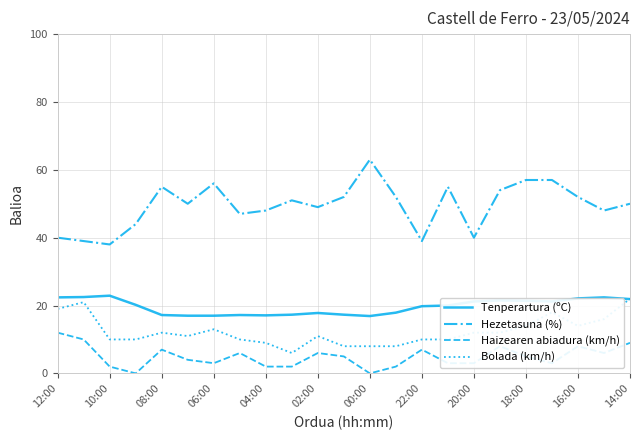

Which series has the largest range (max minus min)?

Hezetasuna (%)